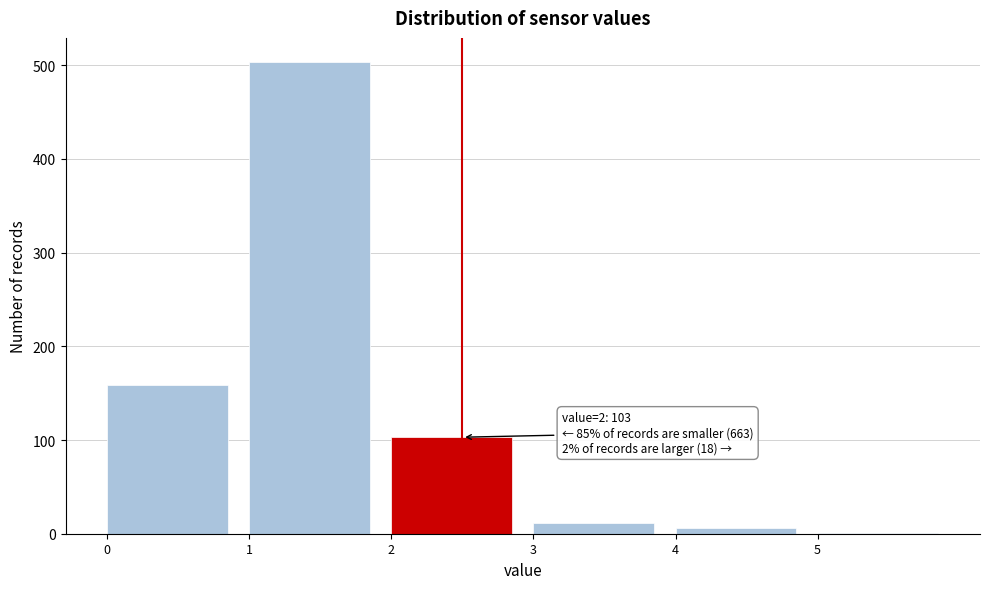

Which range on the x-axis has the tallest bar?

1 to 2